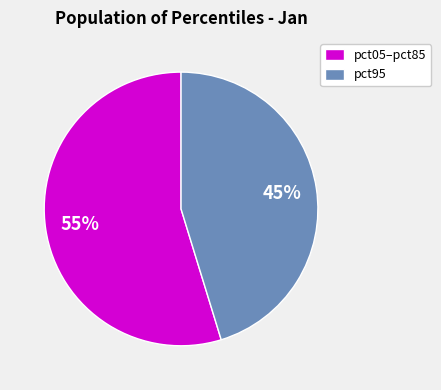

Is pct05–pct85 the majority of the pie?

Yes